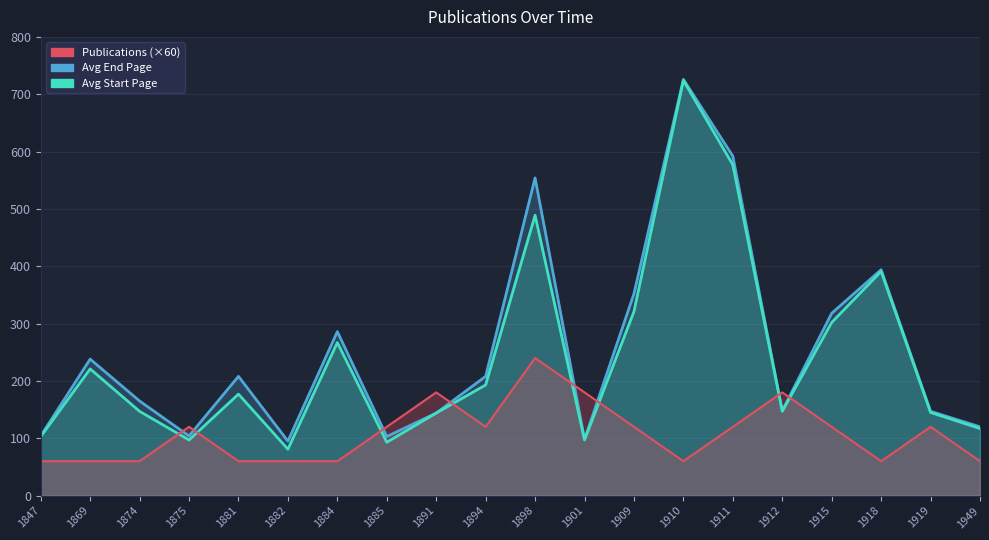

Is the value of Publications per Year at 1884 greater than the value of Avg End Page at 1949?

No